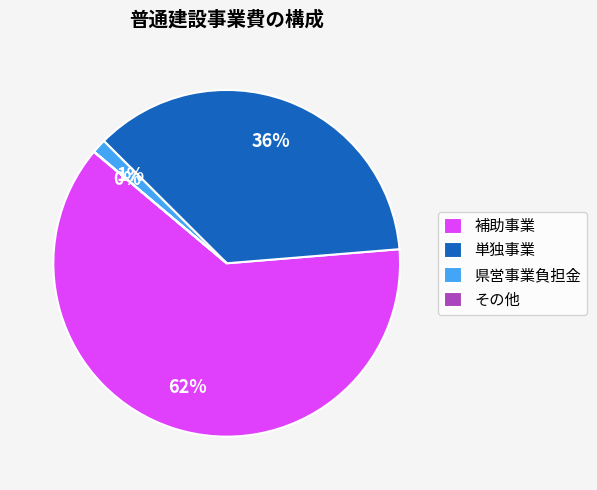

What percentage is the 県営事業負担金 slice, to the nearest percent?

1%